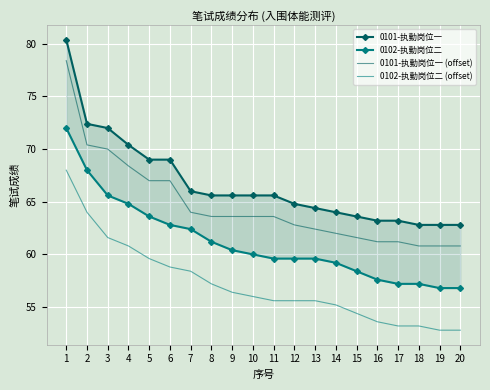

The value of 0102-执勤岗位二 (offset) at 9 is 80.9. True or false?

False